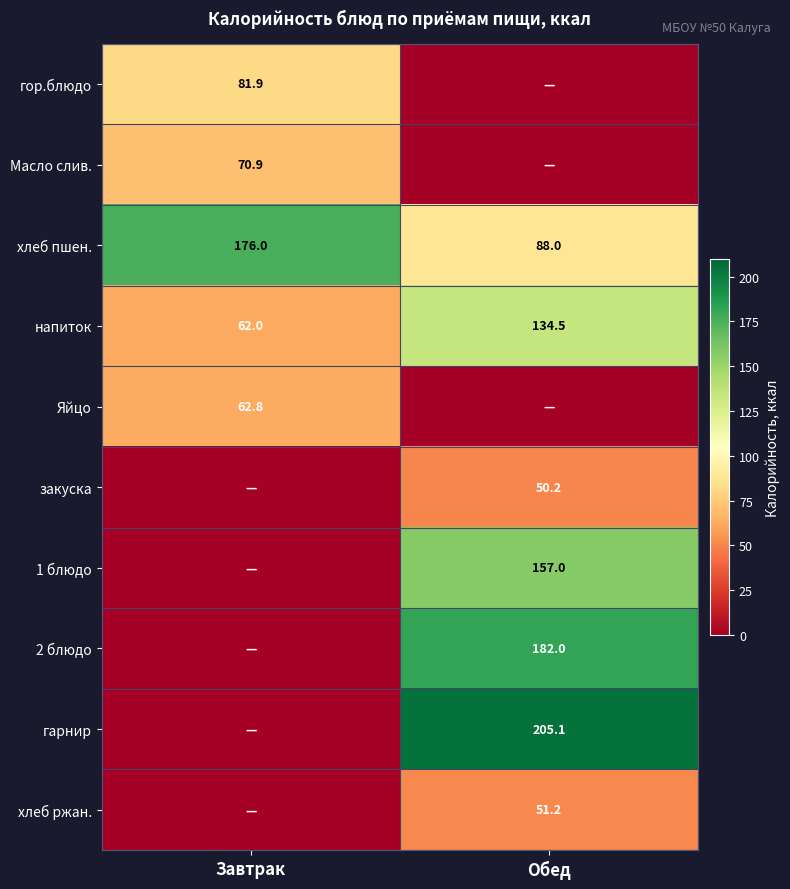

The value of гарнир at Обед is 77.3. True or false?

False